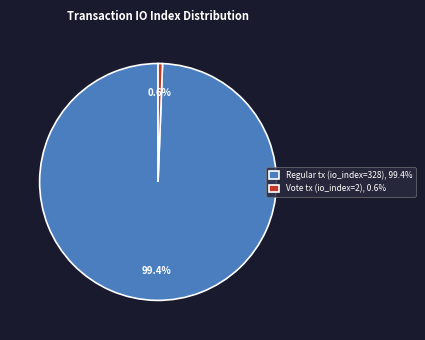

What is the smallest slice in the pie chart?

Vote tx (io_index=2), 0.6%